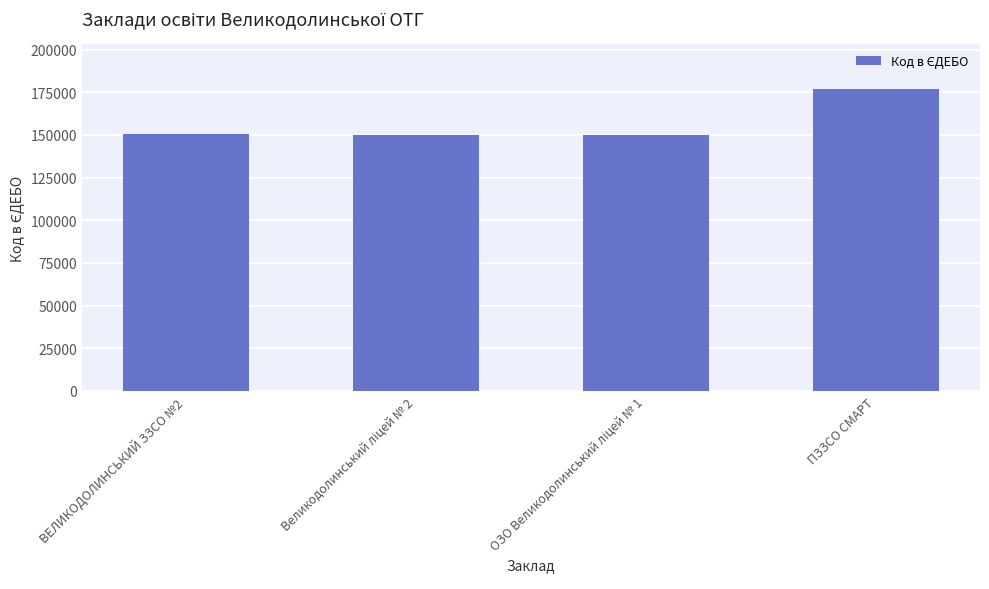

True or false: the data shows 201718 at ВЕЛИКОДОЛИНСЬКИЙ ЗЗСО №2.

False